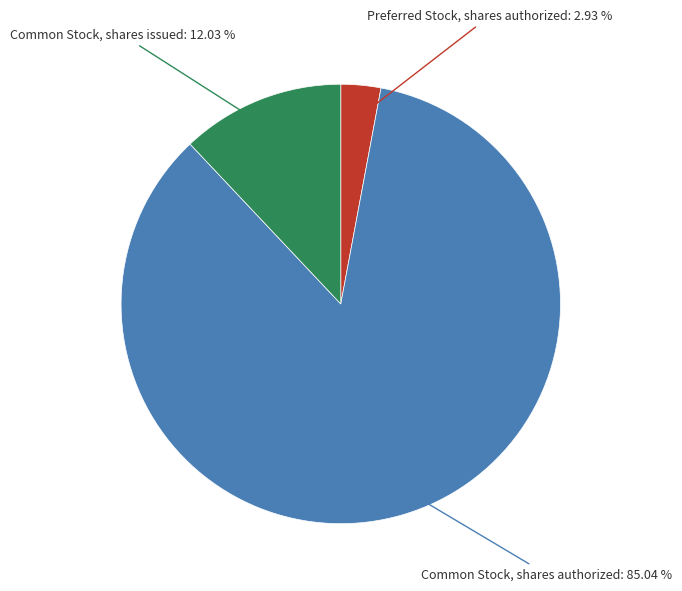

Which slice is the largest?

Common Stock, shares authorized